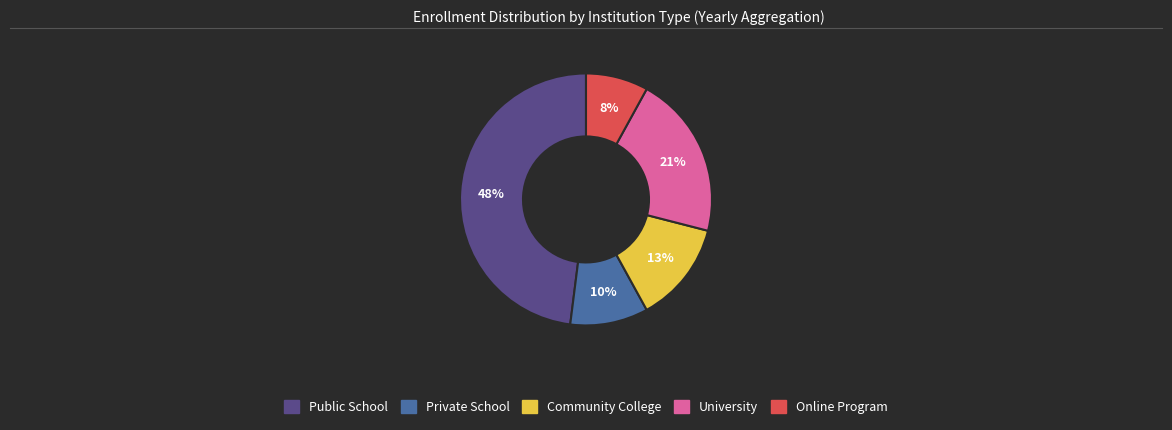

To the nearest percent, what is the difference between the largest and smallest slice percentages?

40%